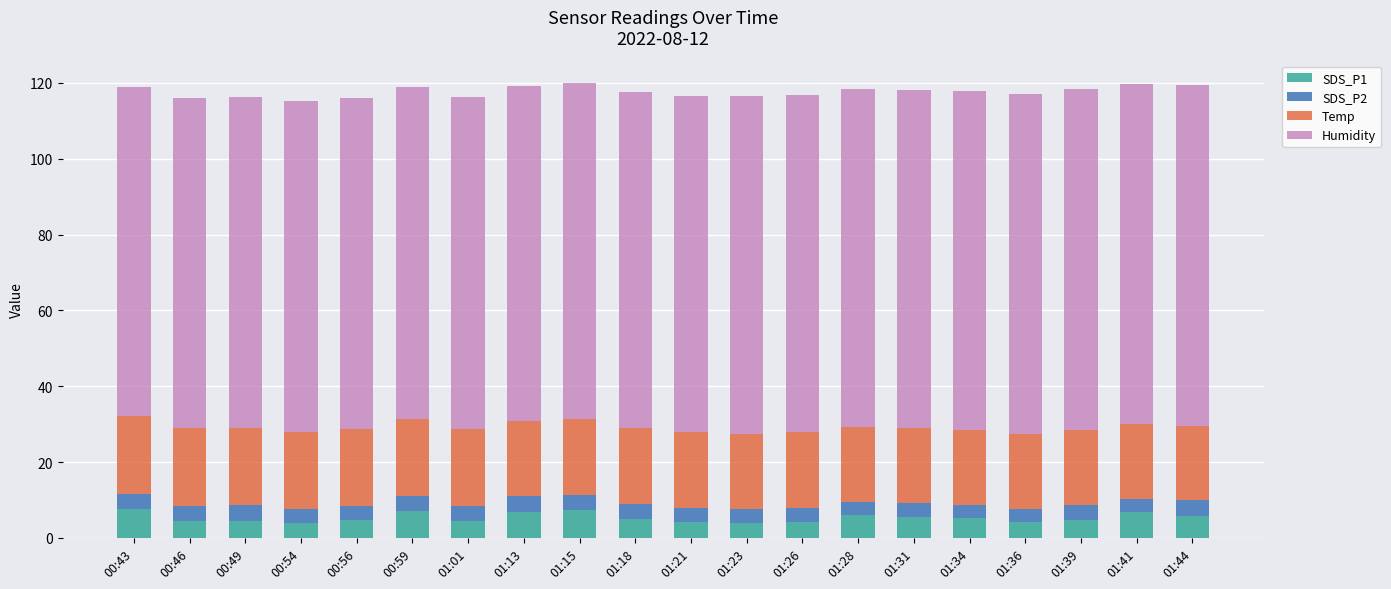

What is the sum of all SDS_P1 values?

106.4